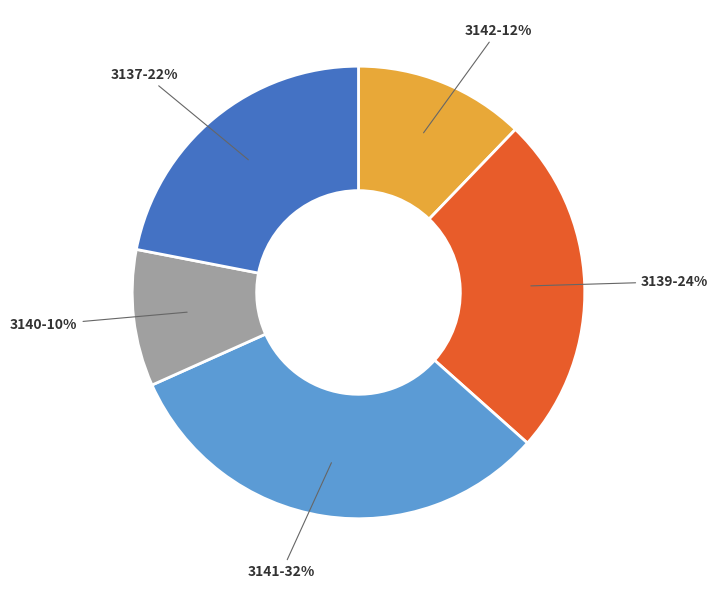

Rank the categories by value from lowest to highest.

3140, 3142, 3137, 3139, 3141